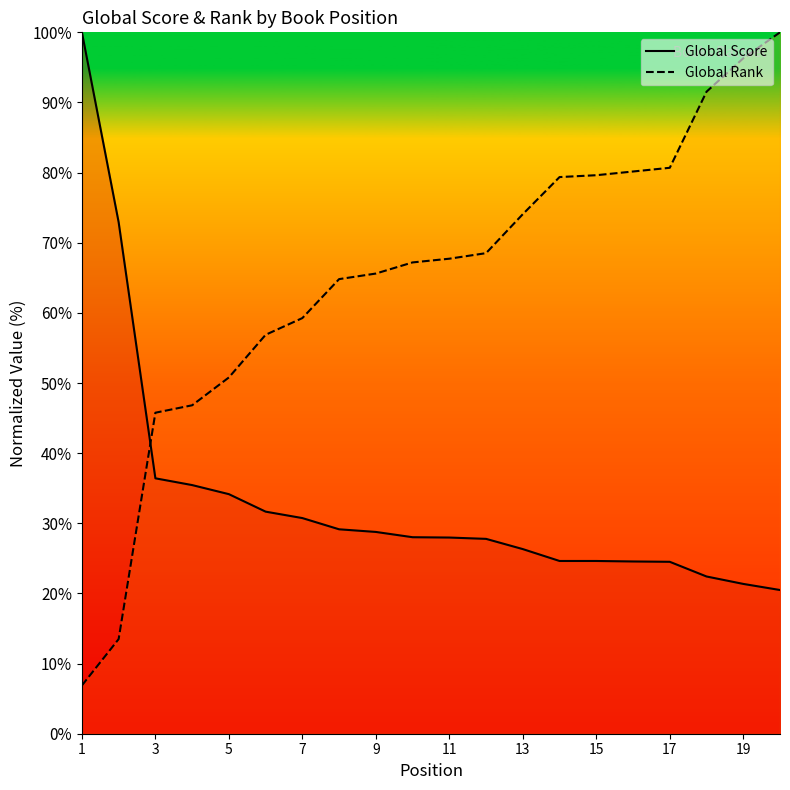

What is the difference between the highest and lowest values at 1?

93.1